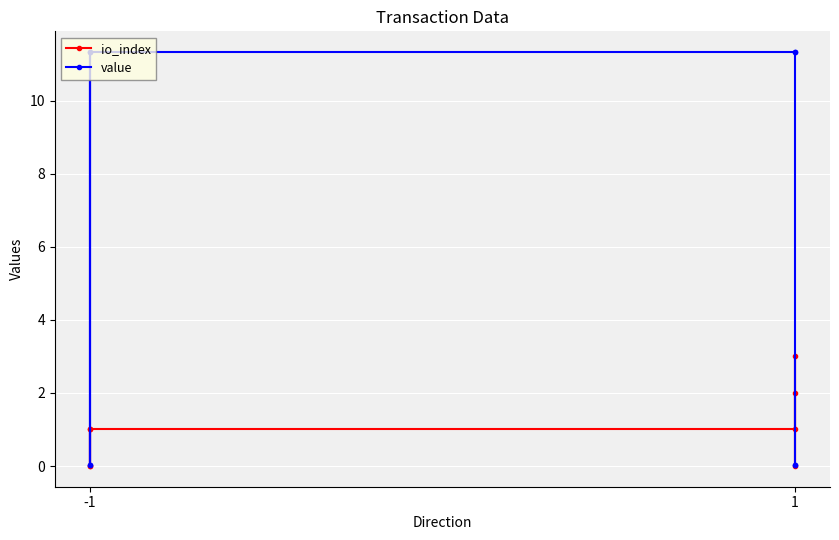

Between 1 and -1, which is larger?

1